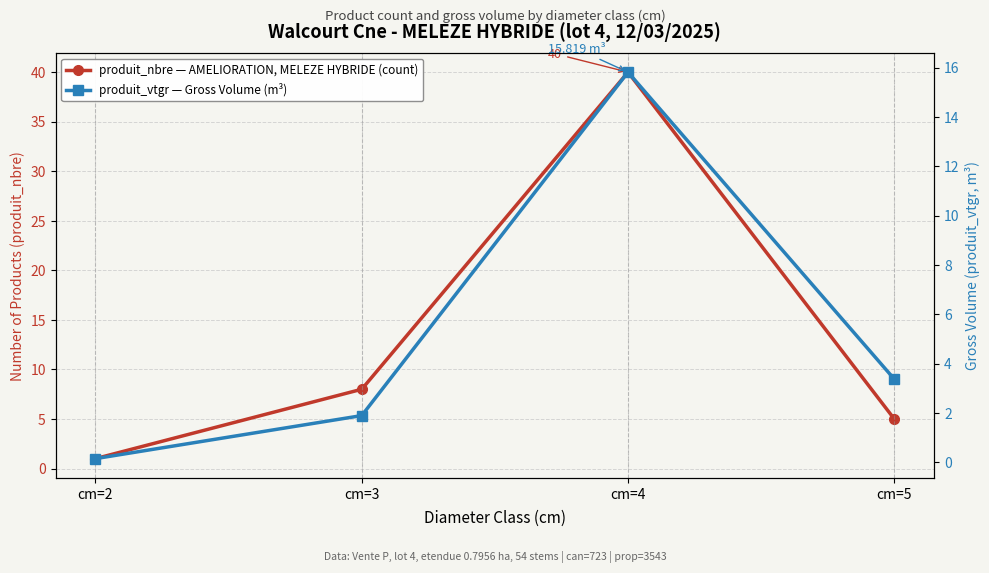

What is the difference between the second highest and minimum values in the produit_vtgr (m³) series?

3.2